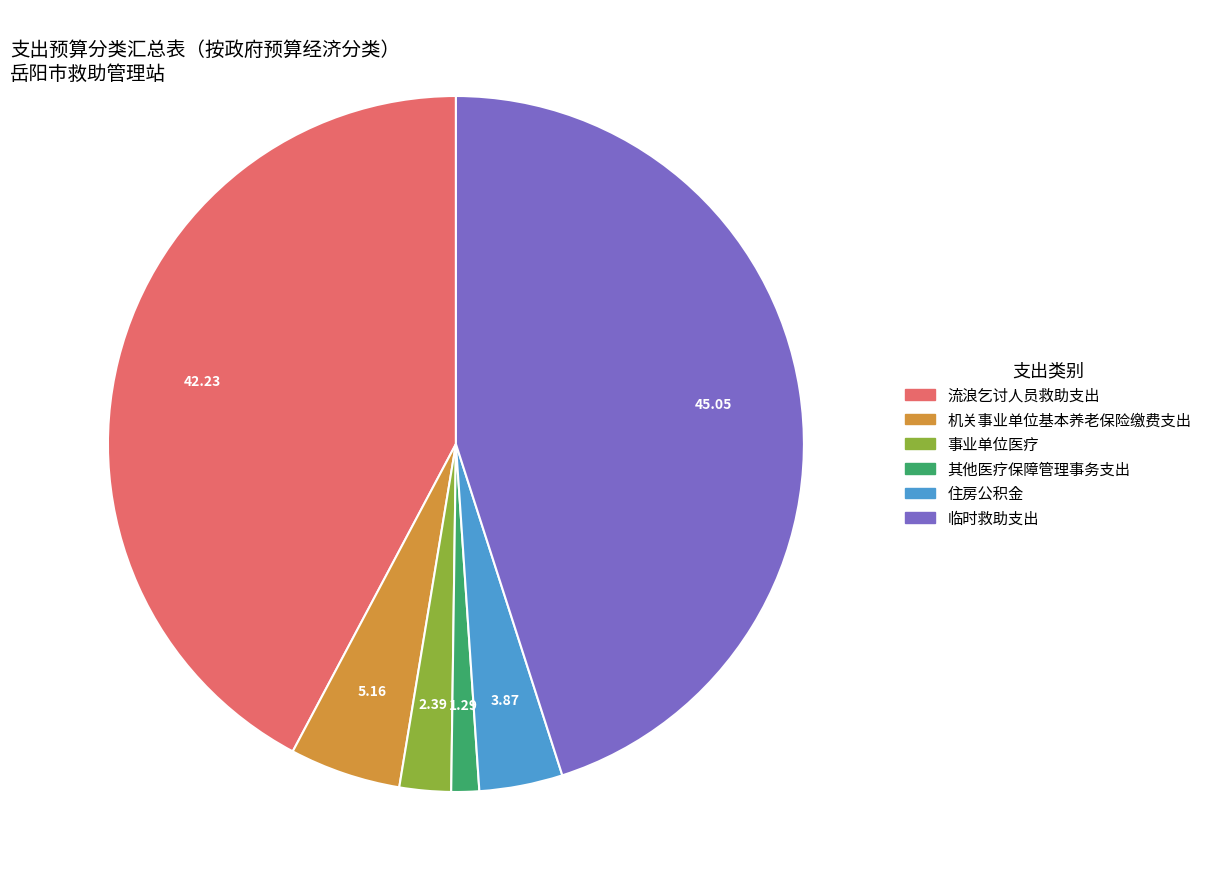

Which slice is the largest?

临时救助支出